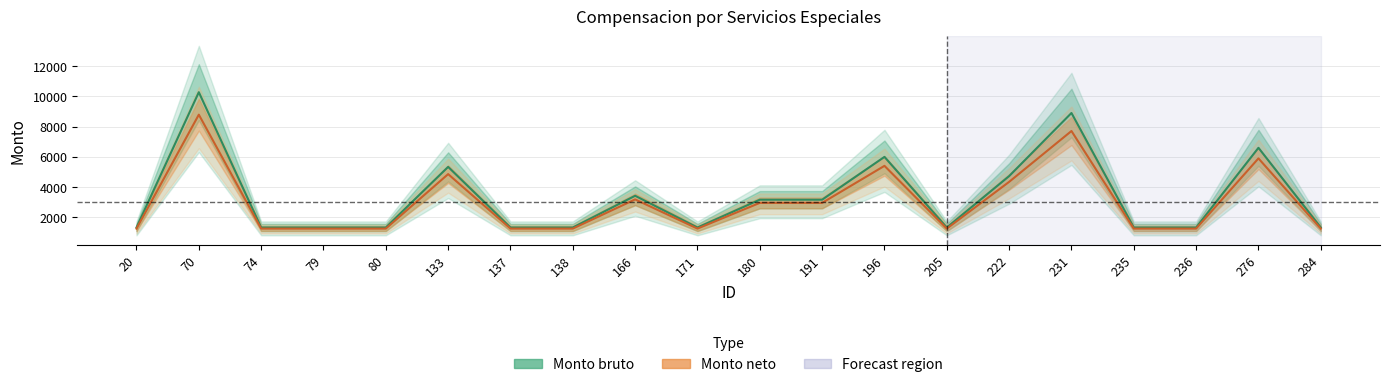

At which category is the sum across all series the highest?

70